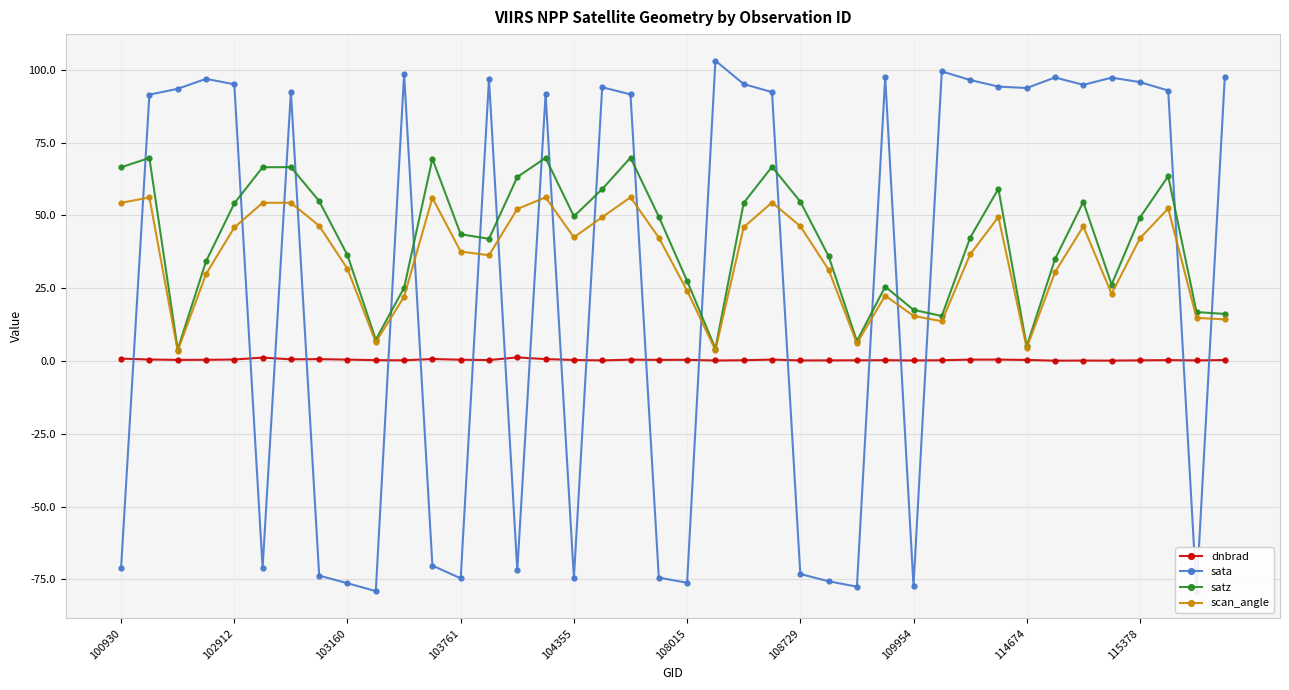

What is the smallest value displayed?

-79.3